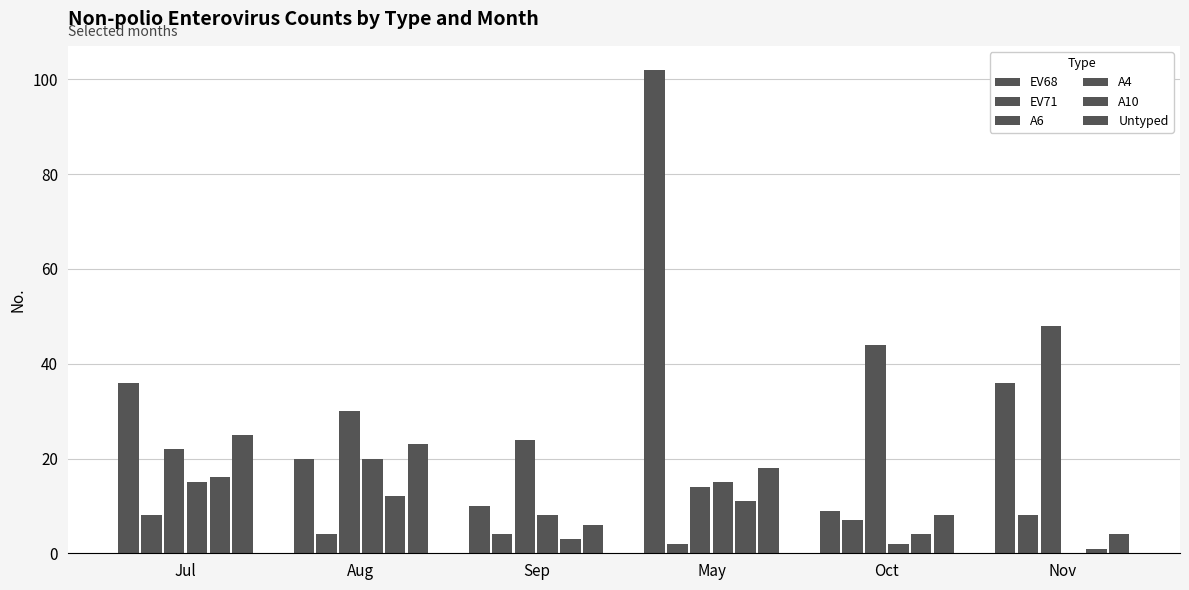

Count the EV71 values in the range 4 to 8.

5